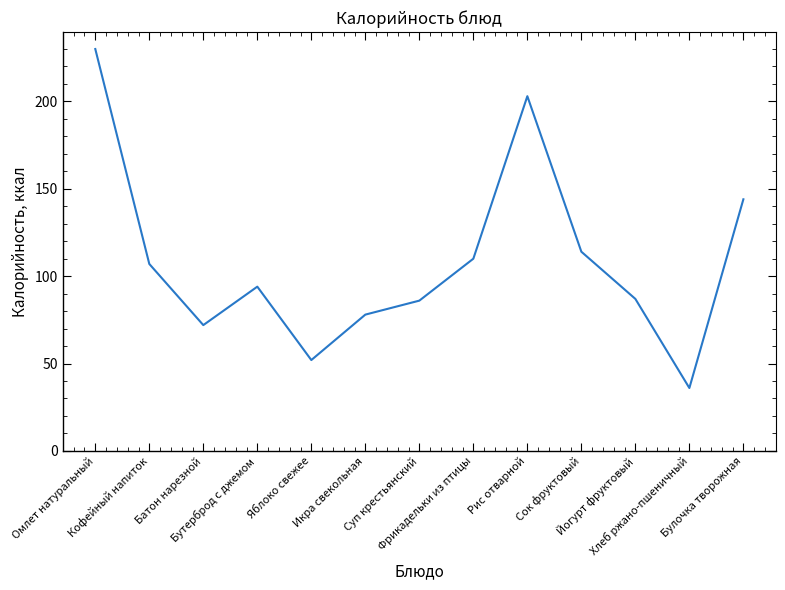

How many values are below 94?

6